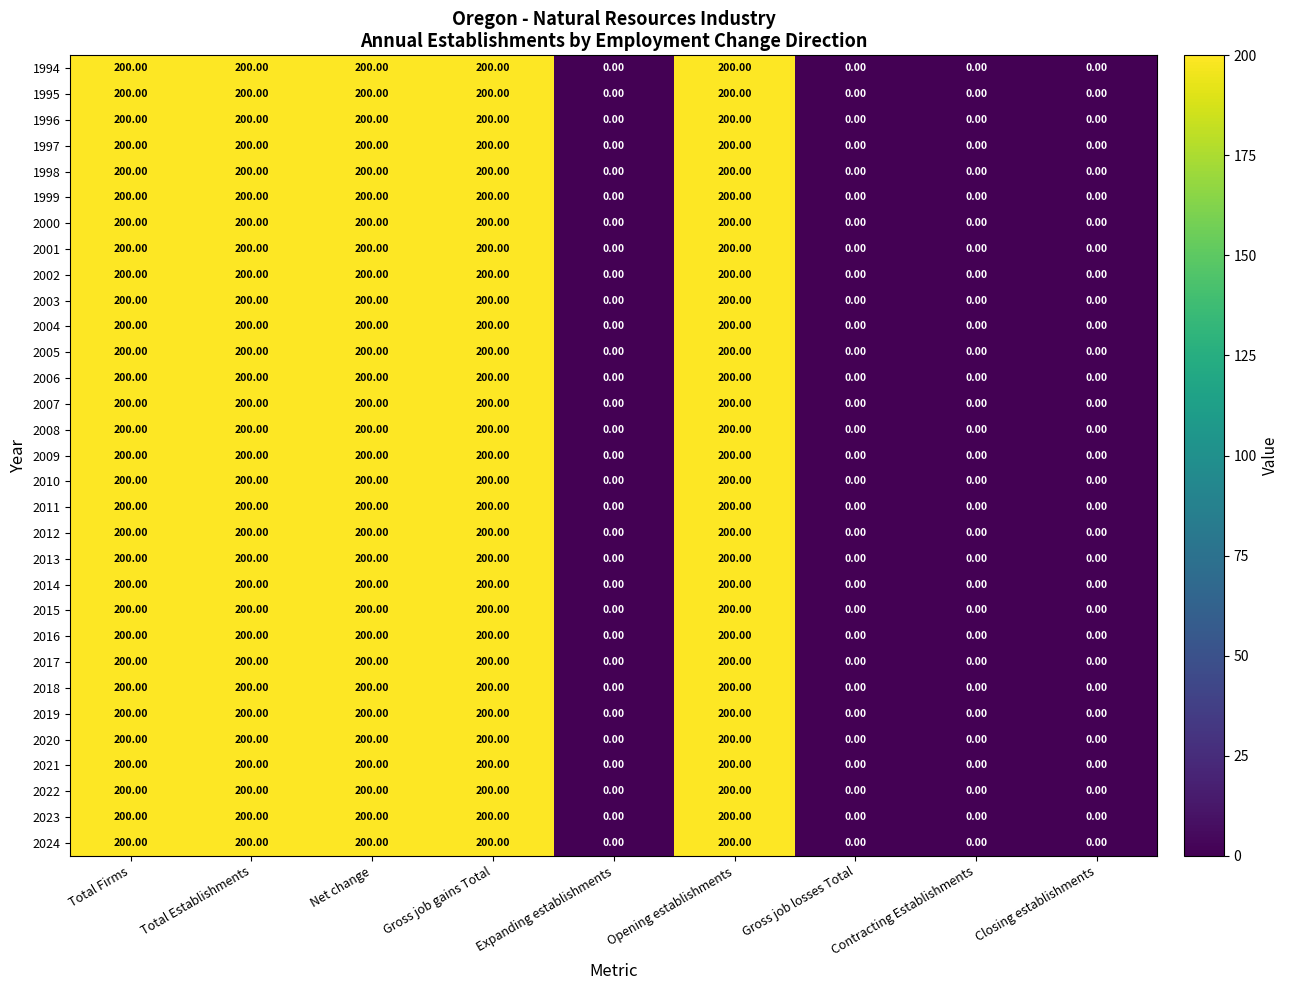

What is the difference between the maximum and minimum values in the 2007 series?

200